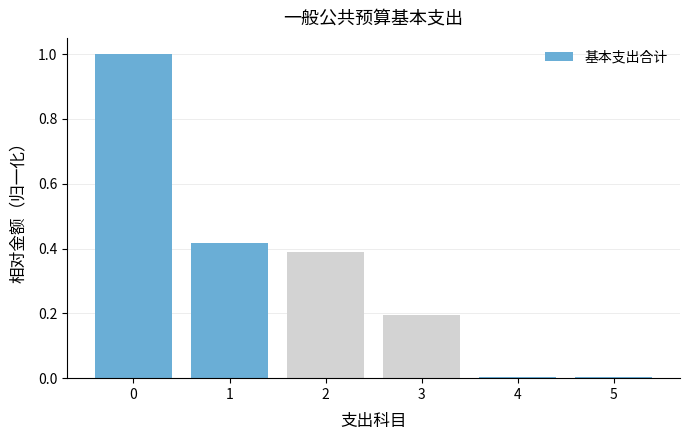

What is the change in value from 0 to 1?

-0.6